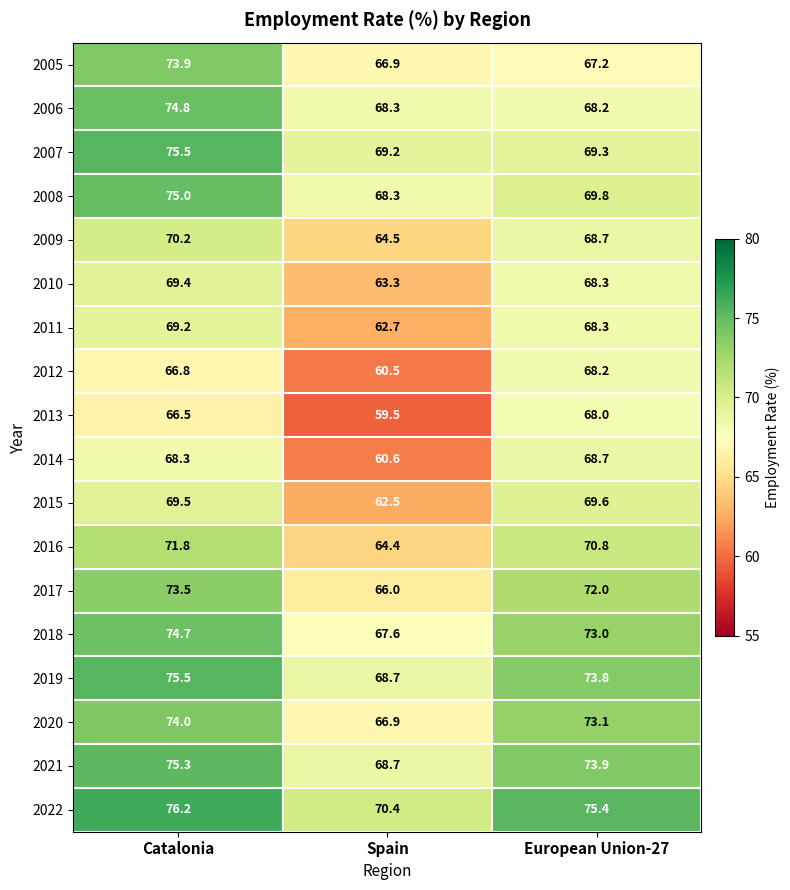

Which series has the largest range (max minus min)?

2013